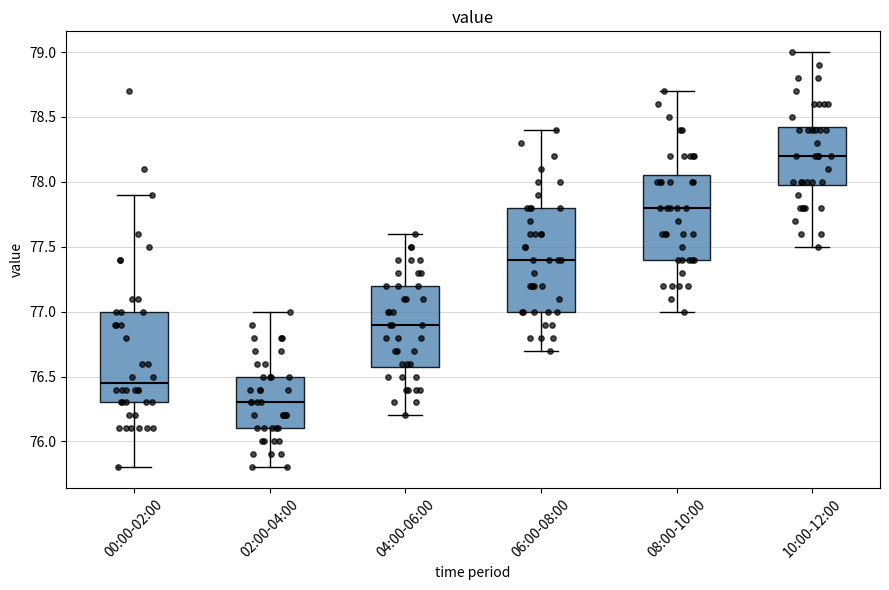

Reading left to right, read every box against the y-axis: the position of its median line, the range the box covers, and the ends of its whiskers. The values are not printed on the chart, so give them approximately, as read against the axis.

00:00-02:00: median 76.45, box 76.30 to 77.00, whiskers 75.80 to 77.90
02:00-04:00: median 76.30, box 76.10 to 76.50, whiskers 75.80 to 77.00
04:00-06:00: median 76.90, box 76.60 to 77.20, whiskers 76.20 to 77.60
06:00-08:00: median 77.40, box 77.00 to 77.80, whiskers 76.70 to 78.40
08:00-10:00: median 77.80, box 77.40 to 78.05, whiskers 77.00 to 78.70
10:00-12:00: median 78.20, box 78.00 to 78.45, whiskers 77.50 to 79.00